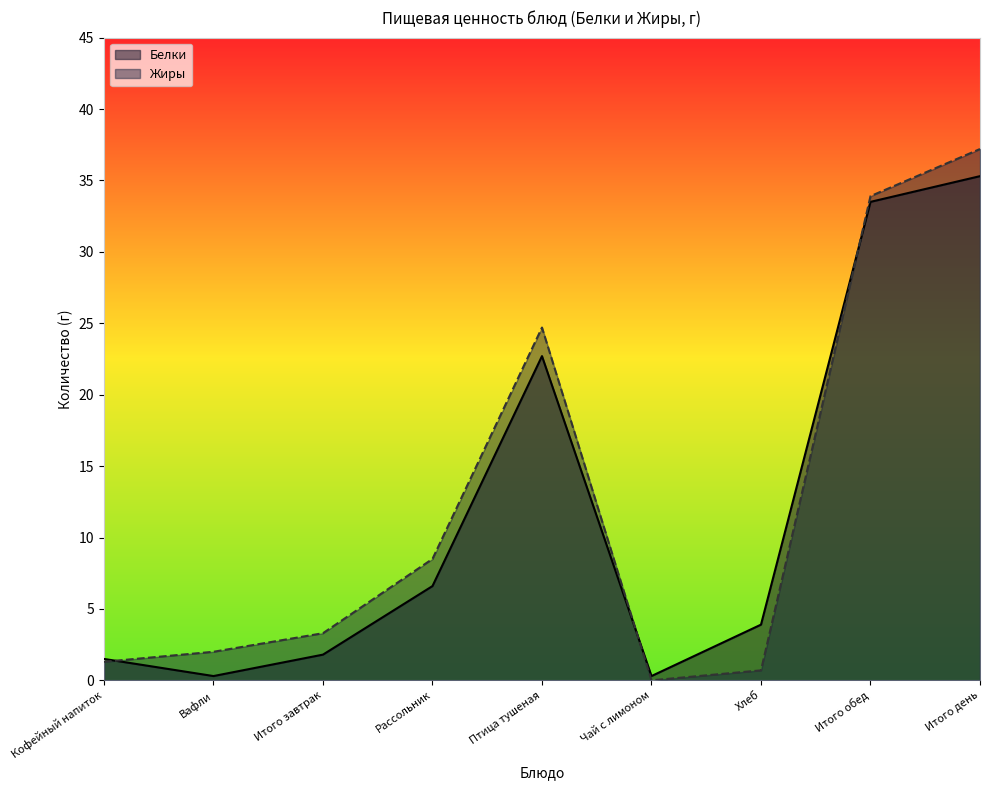

At how many categories does at least one series exceed 24?

3